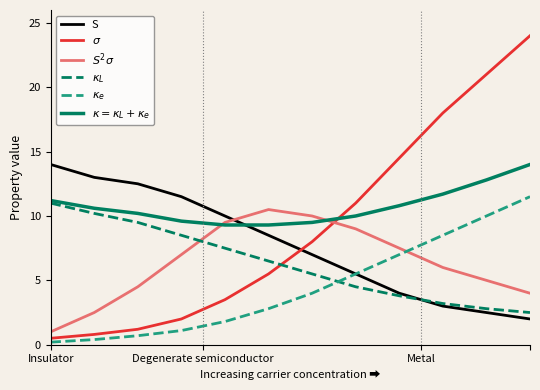

Does the chart have visible grid lines?

No